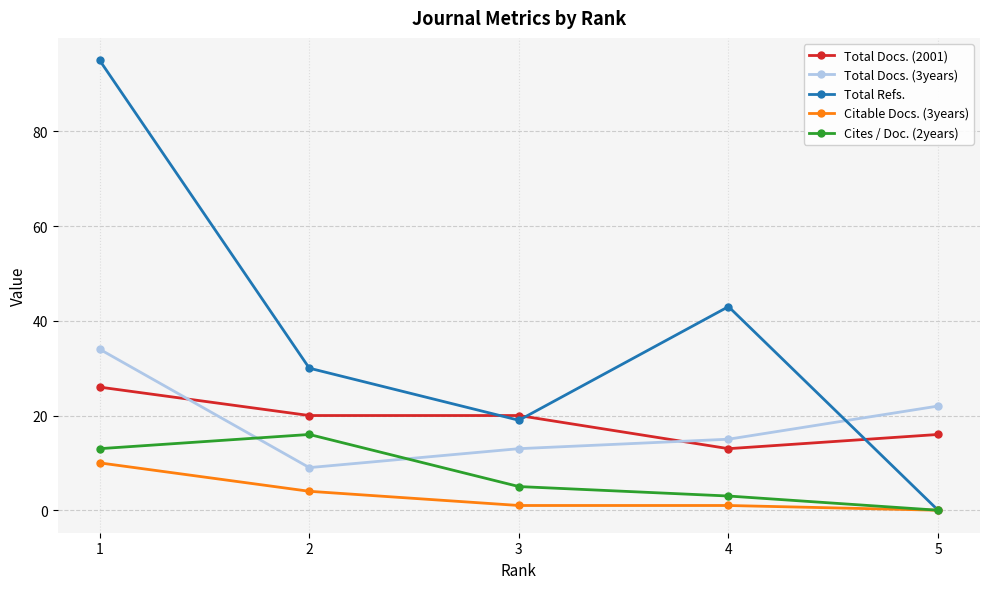

True or false: Total Refs. has more than 0 interior local peaks.

True